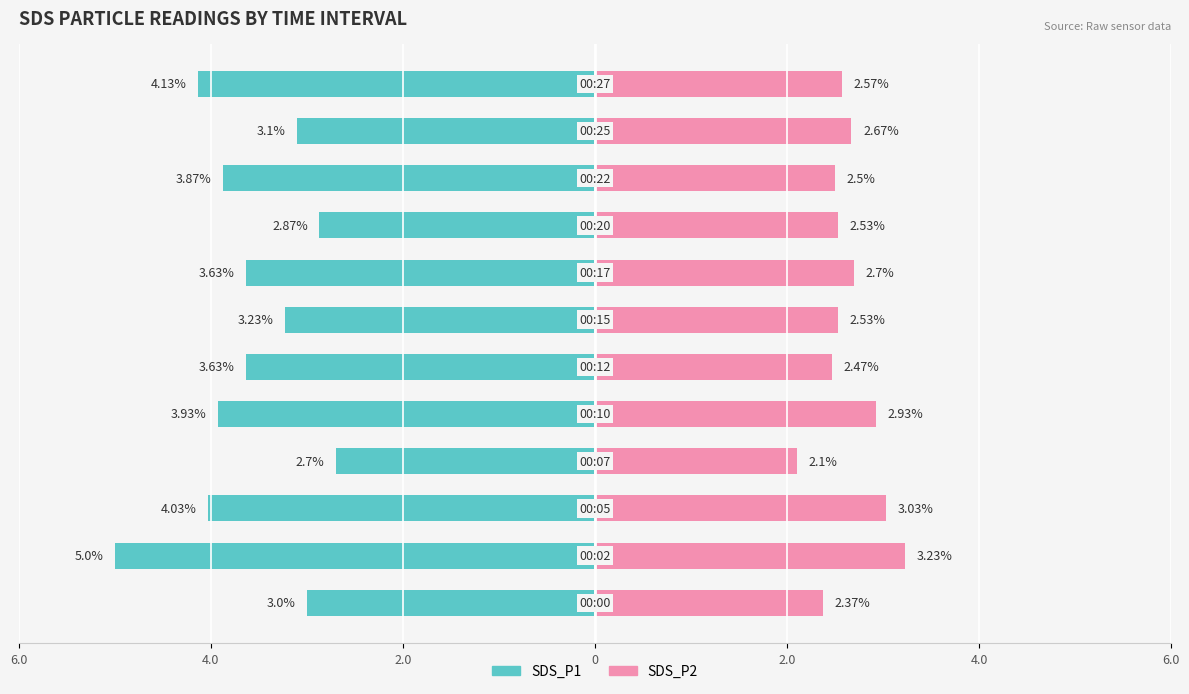

What is the difference between the maximum and minimum values in the SDS_P1 series?

2.3